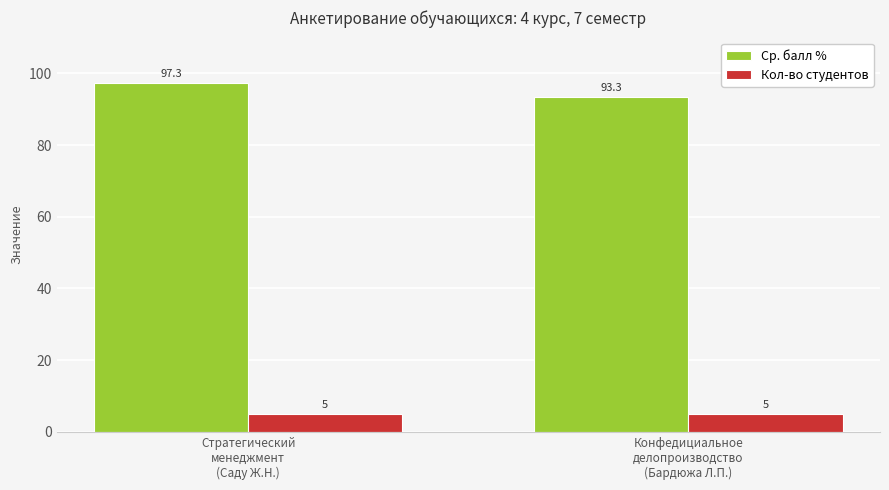

Rank the series by their maximum value, from lowest to highest.

Кол-во студентов, Ср. балл %